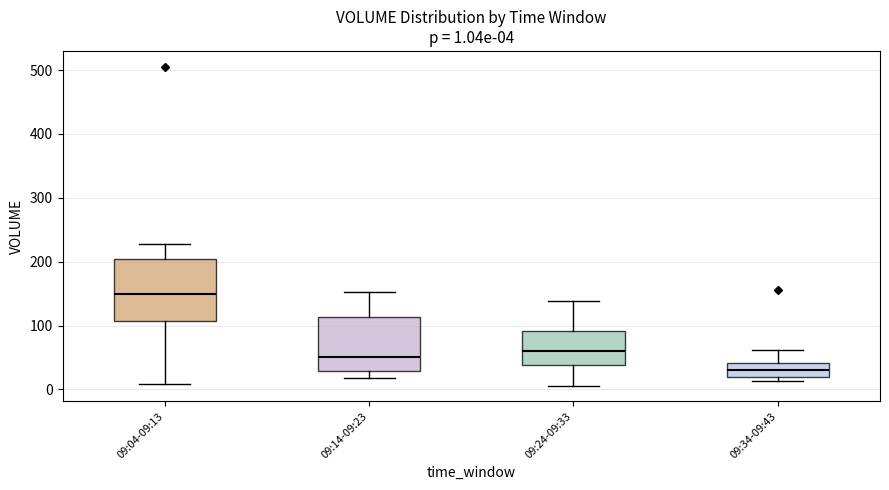

Which box has the lowest median line?

09:34-09:43